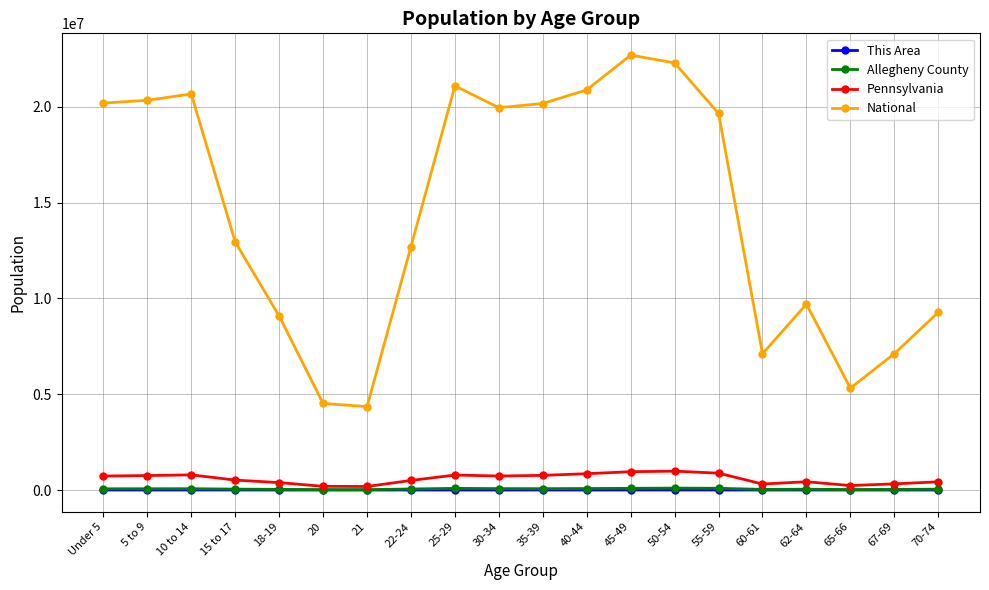

What is the total value across all series at 35-39?

21013764